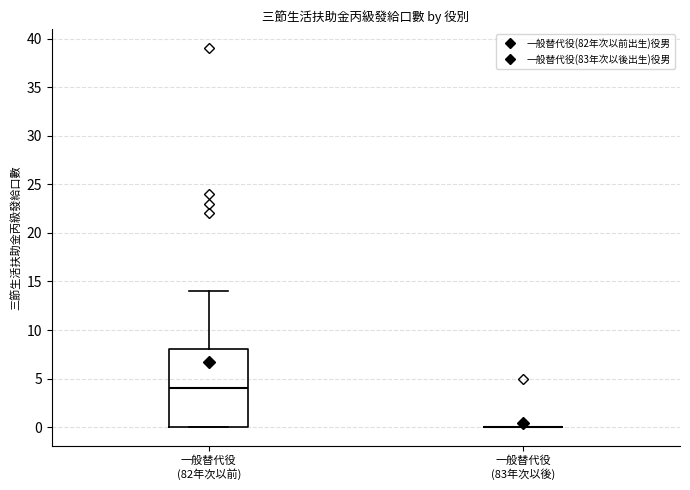

Reading left to right, read every box against the y-axis: the position of its median line, the range the box covers, and the ends of its whiskers. The values are not printed on the chart, so give them approximately, as read against the axis.

一般替代役 (82年次以前): median 4, box 0 to 8, whiskers 0 to 14
一般替代役 (83年次以後): box collapsed to a line at 0, whiskers 0 to 0